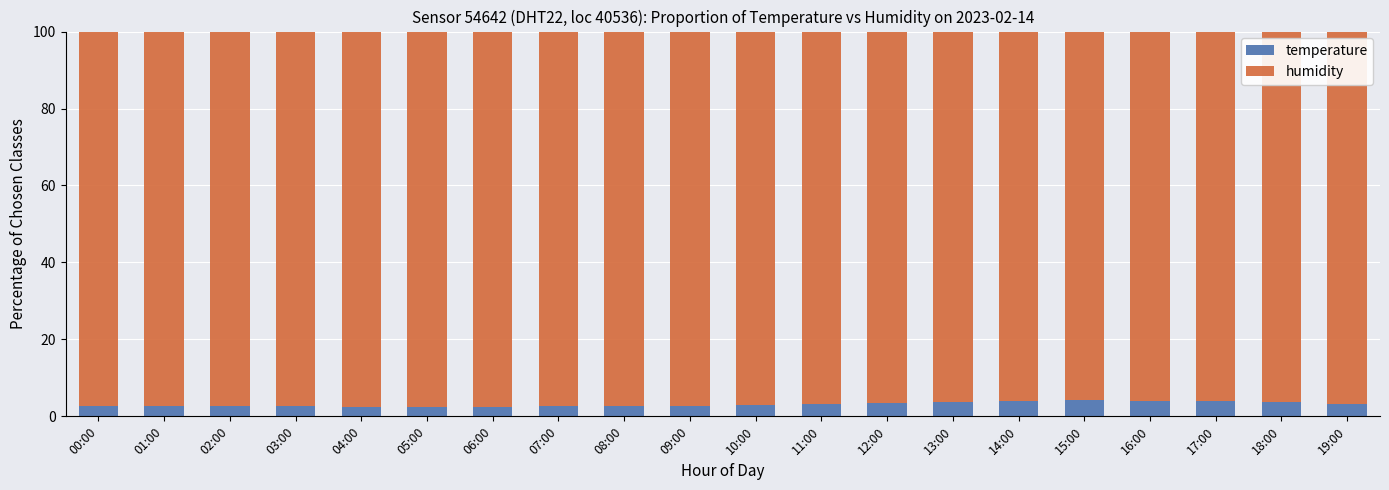

What is the total value across all series at 02:00?

100.0